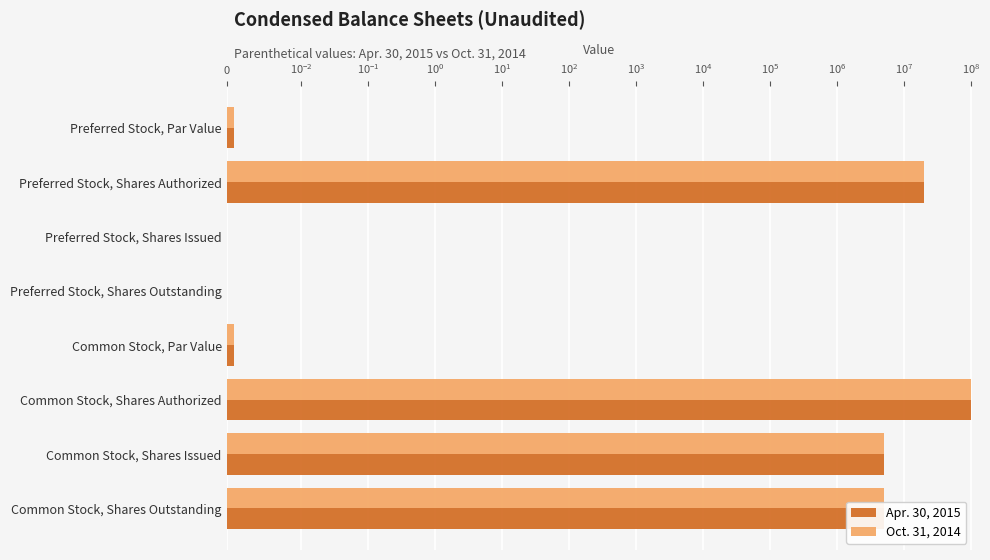

How many values in the Oct. 31, 2014 series are below 5000000?

4